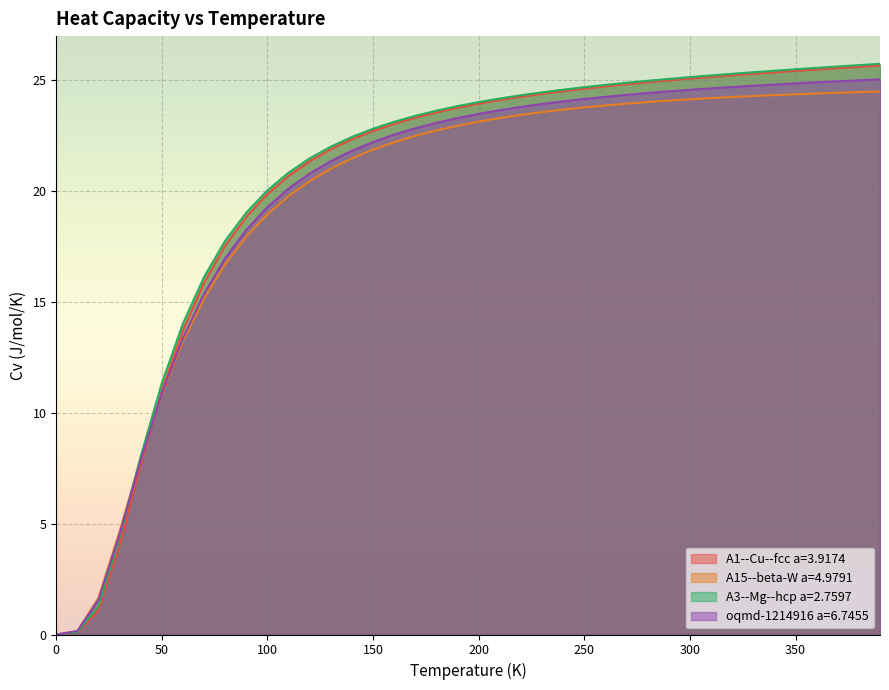

At how many categories does at least one series exceed 12?

34